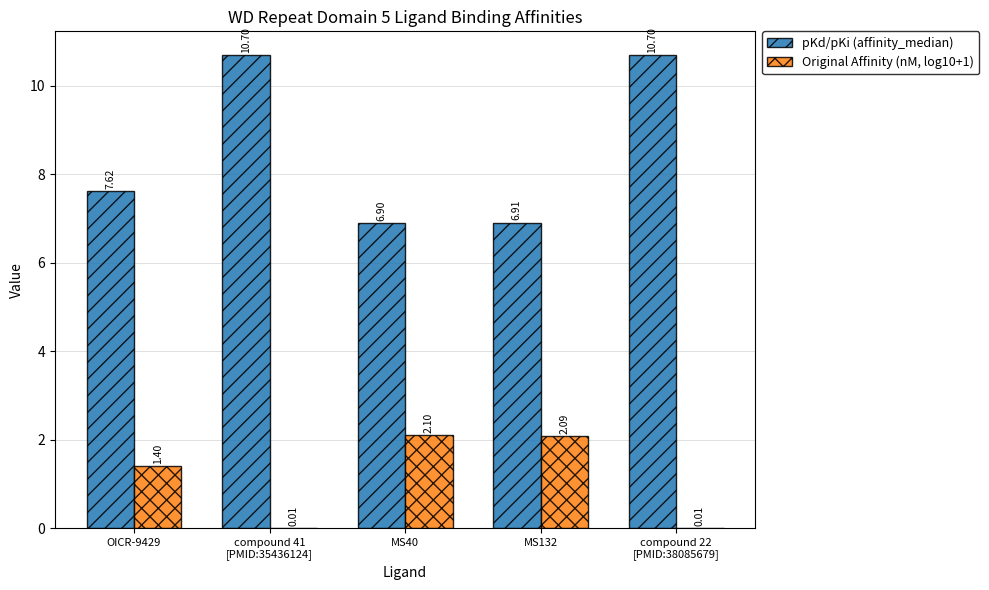

What is the sum of all Original Affinity (nM, log10+1) values?

5.6